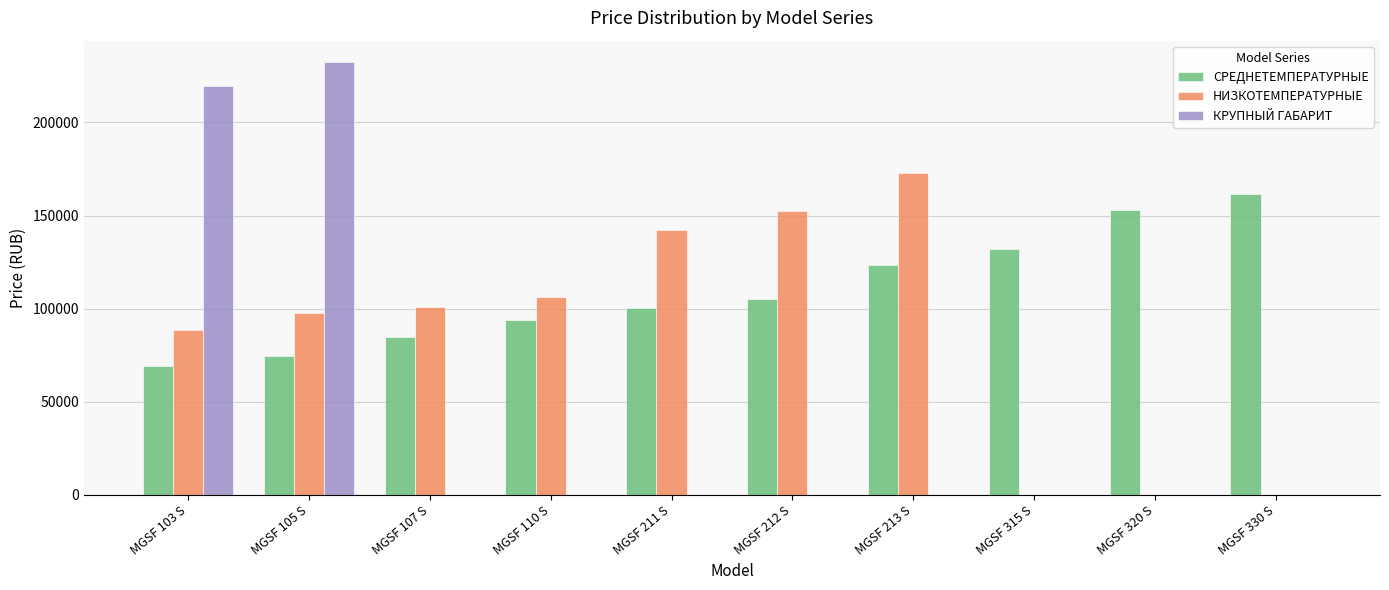

Reading left to right, transcribe all the data shown in this chart.

СРЕДНЕТЕМПЕРАТУРНЫЕ: MGSF 103 S=69050	MGSF 105 S=74653	MGSF 107 S=84921	MGSF 110 S=93792	MGSF 211 S=100381	MGSF 212 S=105009	MGSF 213 S=123612	MGSF 315 S=131925	MGSF 320 S=152897	MGSF 330 S=161803
НИЗКОТЕМПЕРАТУРНЫЕ: MGSF 103 S=88322	MGSF 105 S=97589	MGSF 107 S=100677	MGSF 110 S=106002	MGSF 211 S=142453	MGSF 212 S=152291	MGSF 213 S=173009	MGSF 315 S=0	MGSF 320 S=0	MGSF 330 S=0
КРУПНЫЙ ГАБАРИТ: MGSF 103 S=219715	MGSF 105 S=232323	MGSF 107 S=0	MGSF 110 S=0	MGSF 211 S=0	MGSF 212 S=0	MGSF 213 S=0	MGSF 315 S=0	MGSF 320 S=0	MGSF 330 S=0